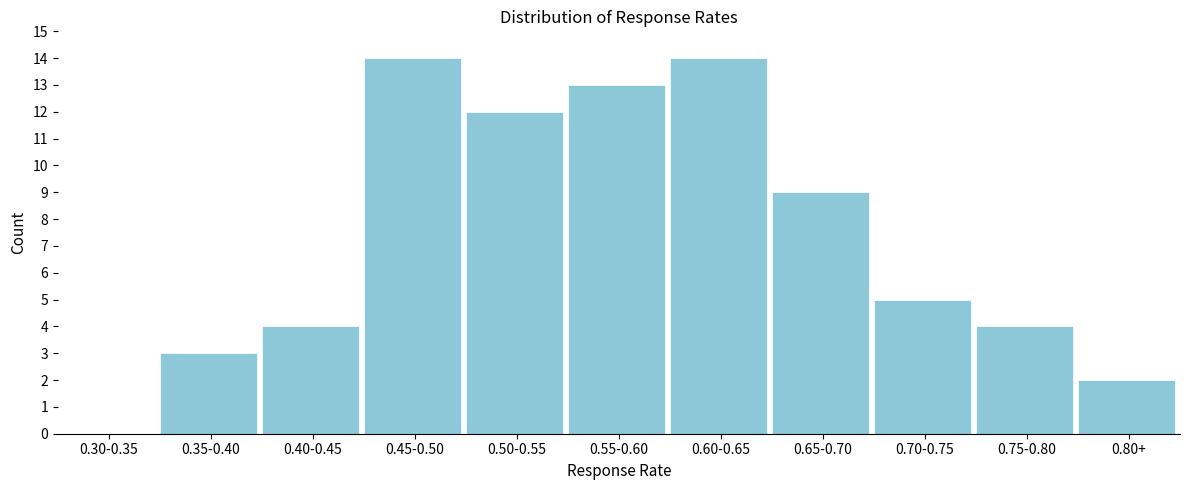

Reading left to right, transcribe all the data shown in this chart.

0.30-0.35=0	0.35-0.40=3	0.40-0.45=4	0.45-0.50=14	0.50-0.55=12	0.55-0.60=13	0.60-0.65=14	0.65-0.70=9	0.70-0.75=5	0.75-0.80=4	0.80+=2